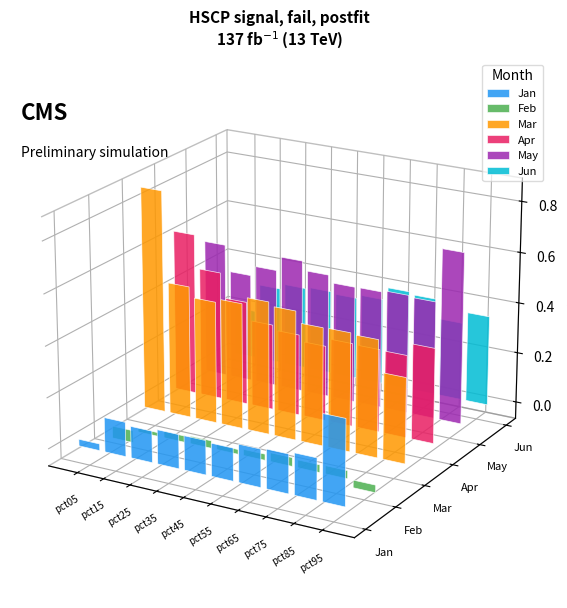

What is the total value across all series at pct55?

1.8